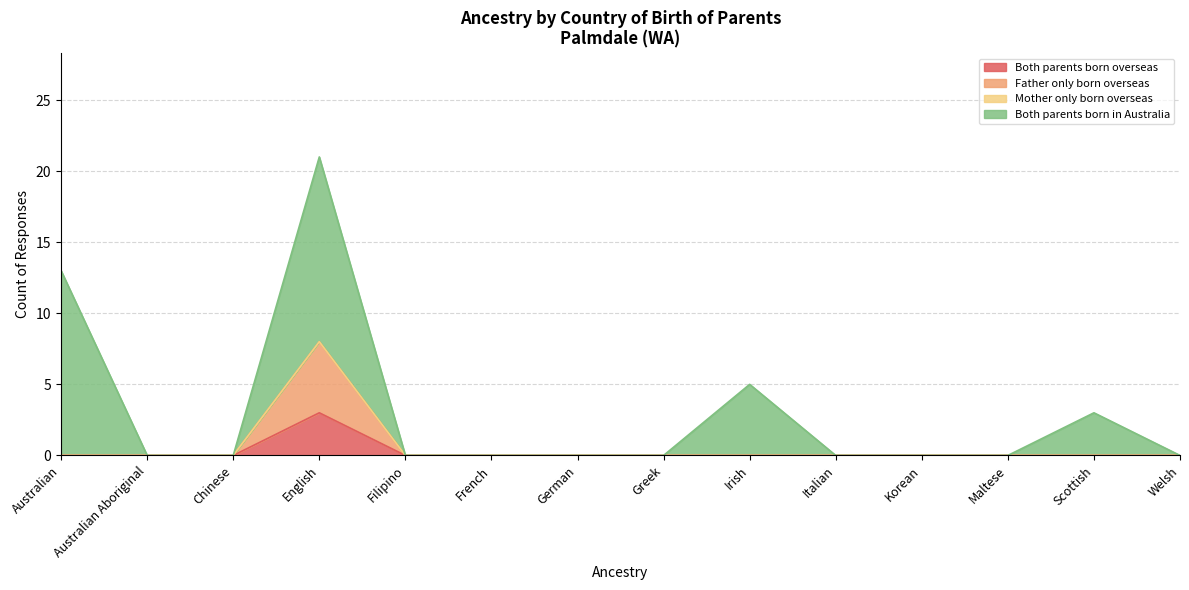

Does the chart have visible grid lines?

Yes